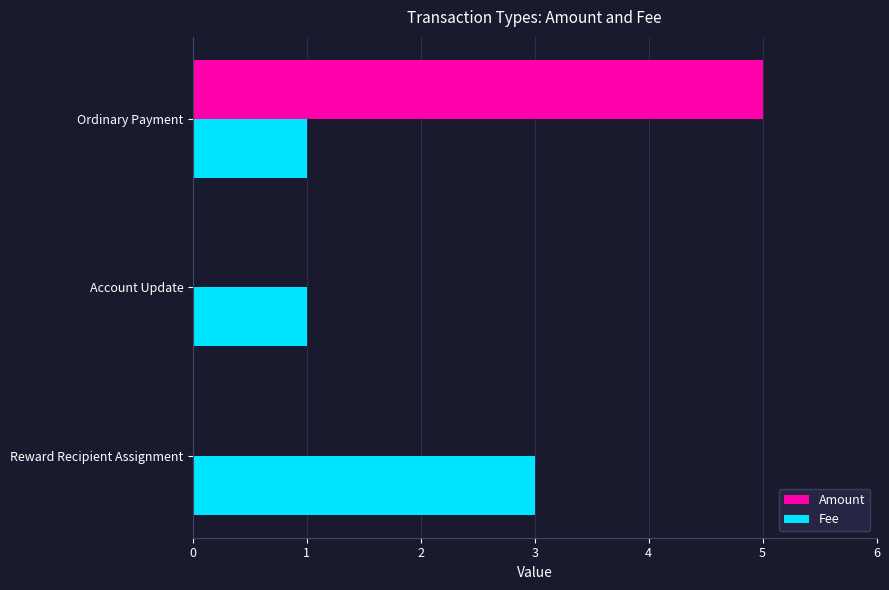

Which category has the highest value across all series?

Ordinary Payment